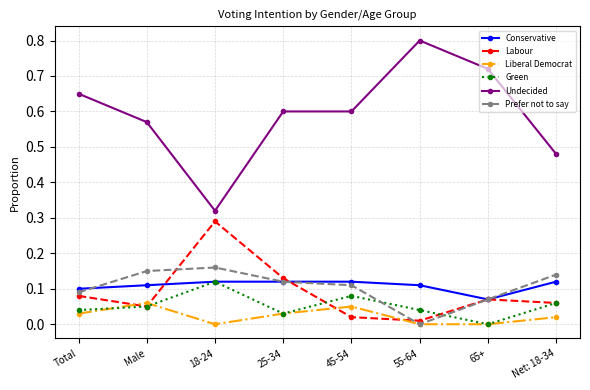

Which series has the largest total across all categories?

Undecided